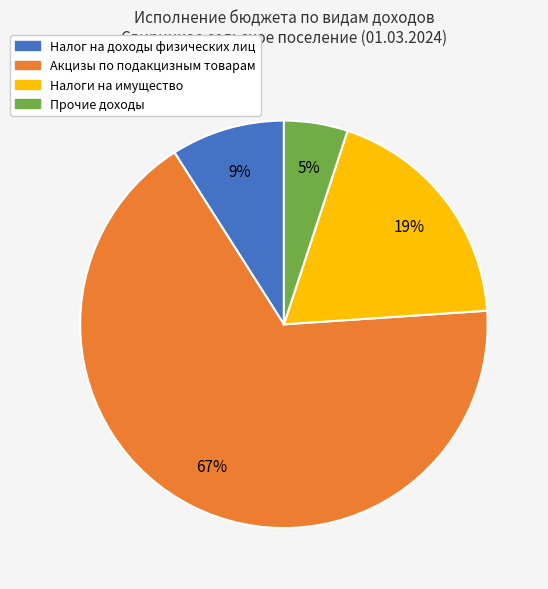

What is the majority slice?

Акцизы по подакцизным товарам